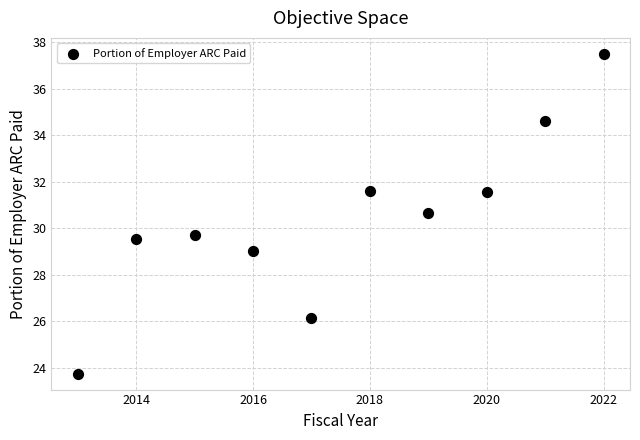

What Y value in the scatter plot is closest to 30?

29.7